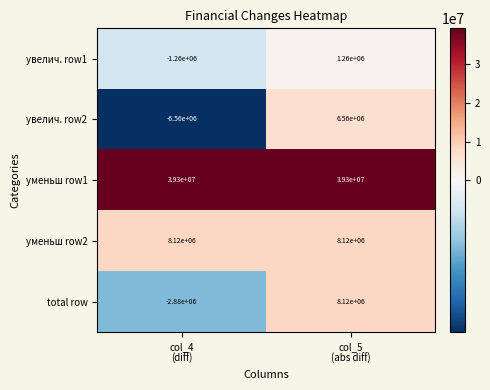

Count the number of categories in the chart.

2